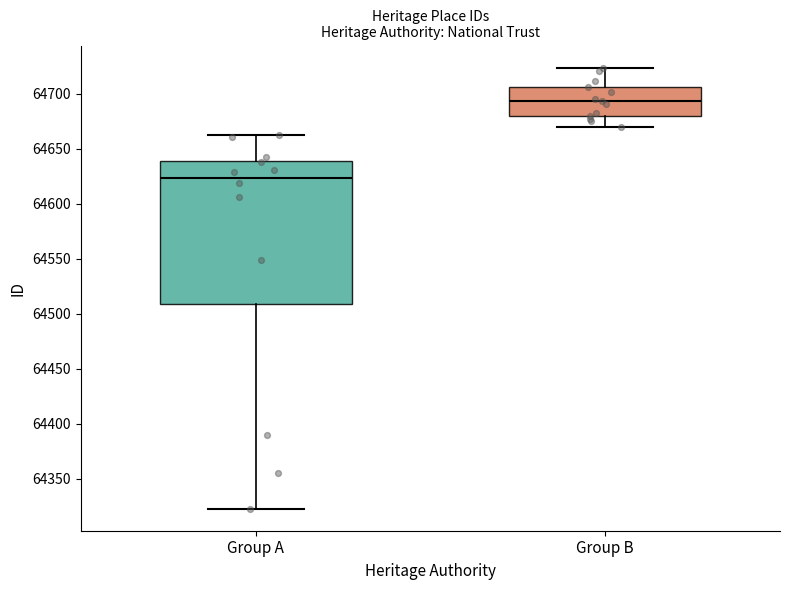

Reading left to right, read every box against the y-axis: the position of its median line, the range the box covers, and the ends of its whiskers. The values are not printed on the chart, so give them approximately, as read against the axis.

Group A: median 64625, box 64510 to 64640, whiskers 64325 to 64665
Group B: median 64695, box 64680 to 64705, whiskers 64670 to 64725